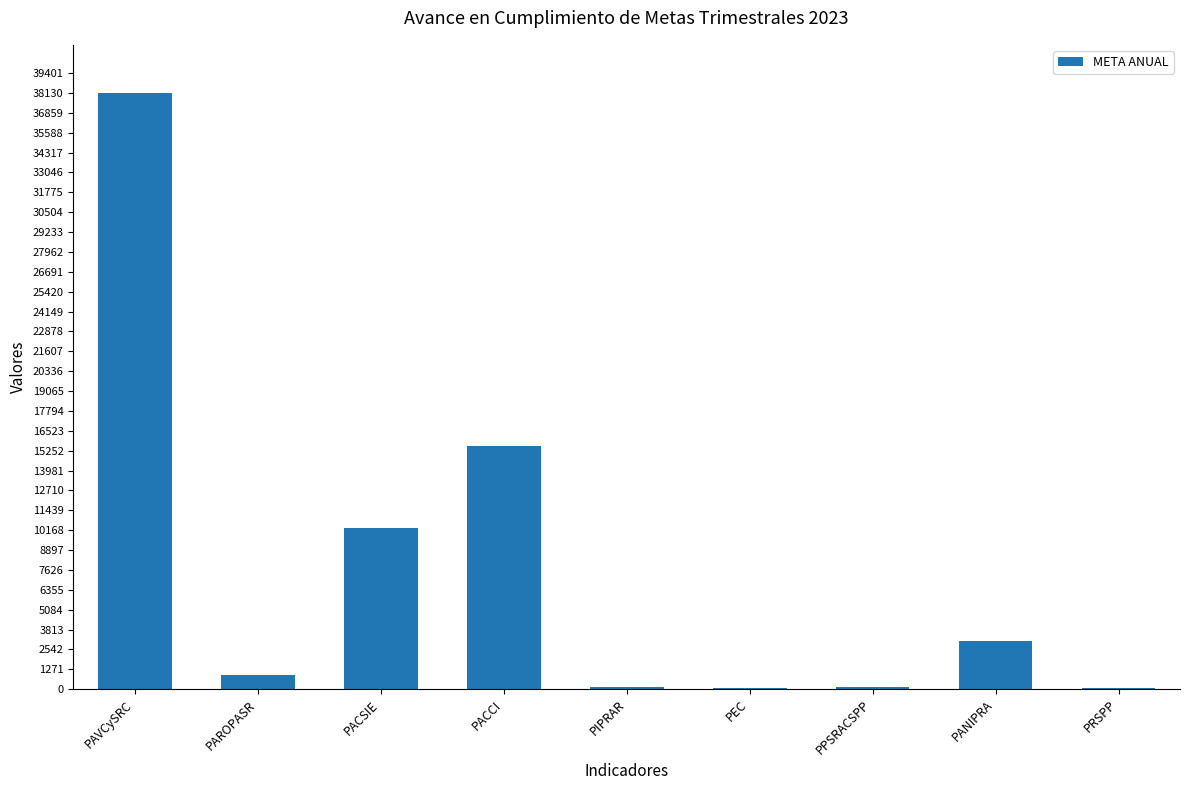

True or false: the data shows 54 at PRSPP.

True